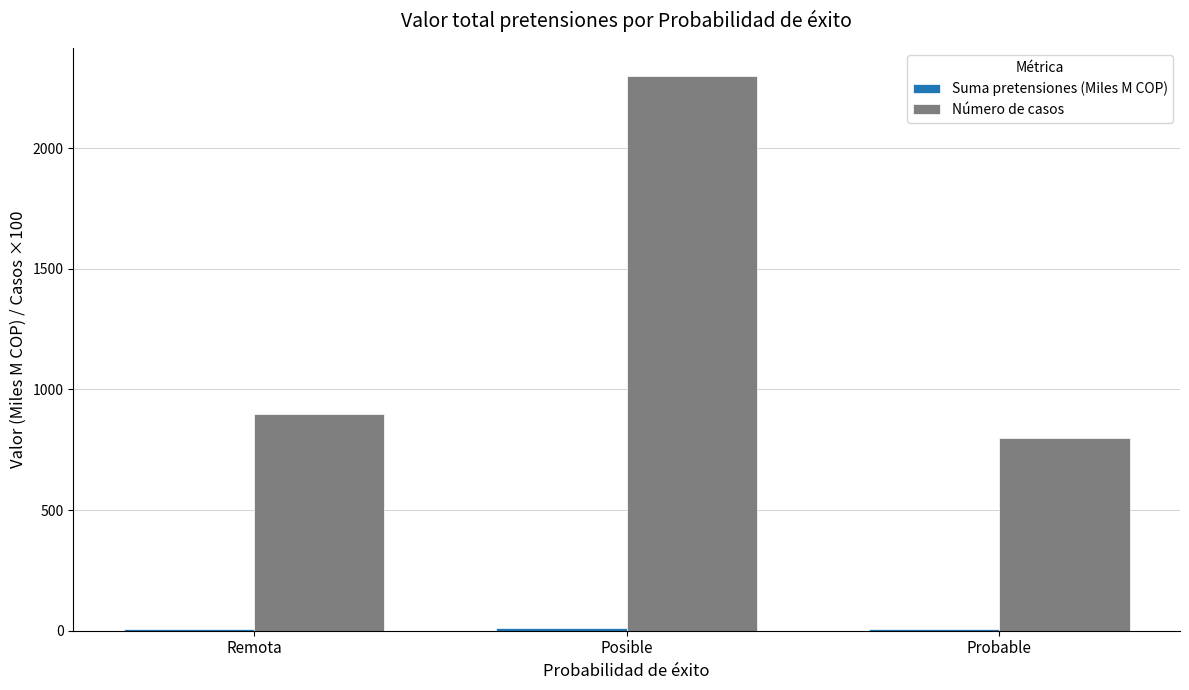

At which label does Número de casos reach its peak?

Posible